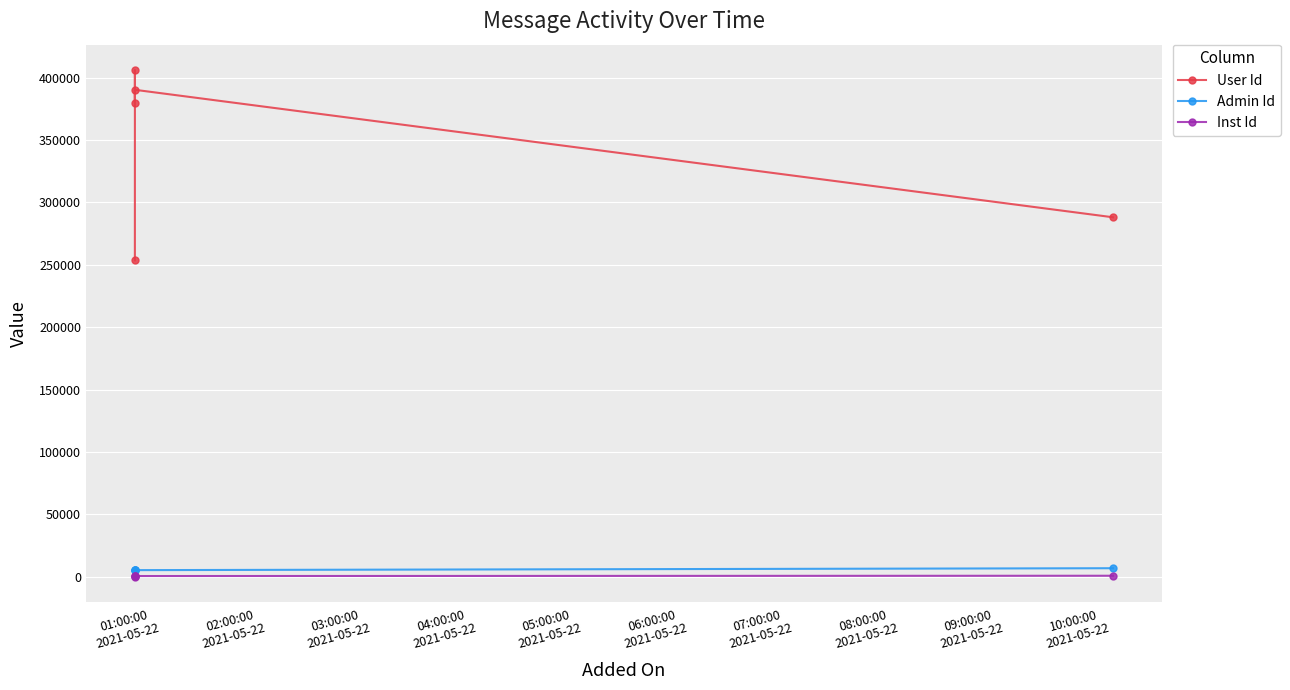

Is it true that Inst Id equals 1567 at 05:00:00
2021-05-22?

False